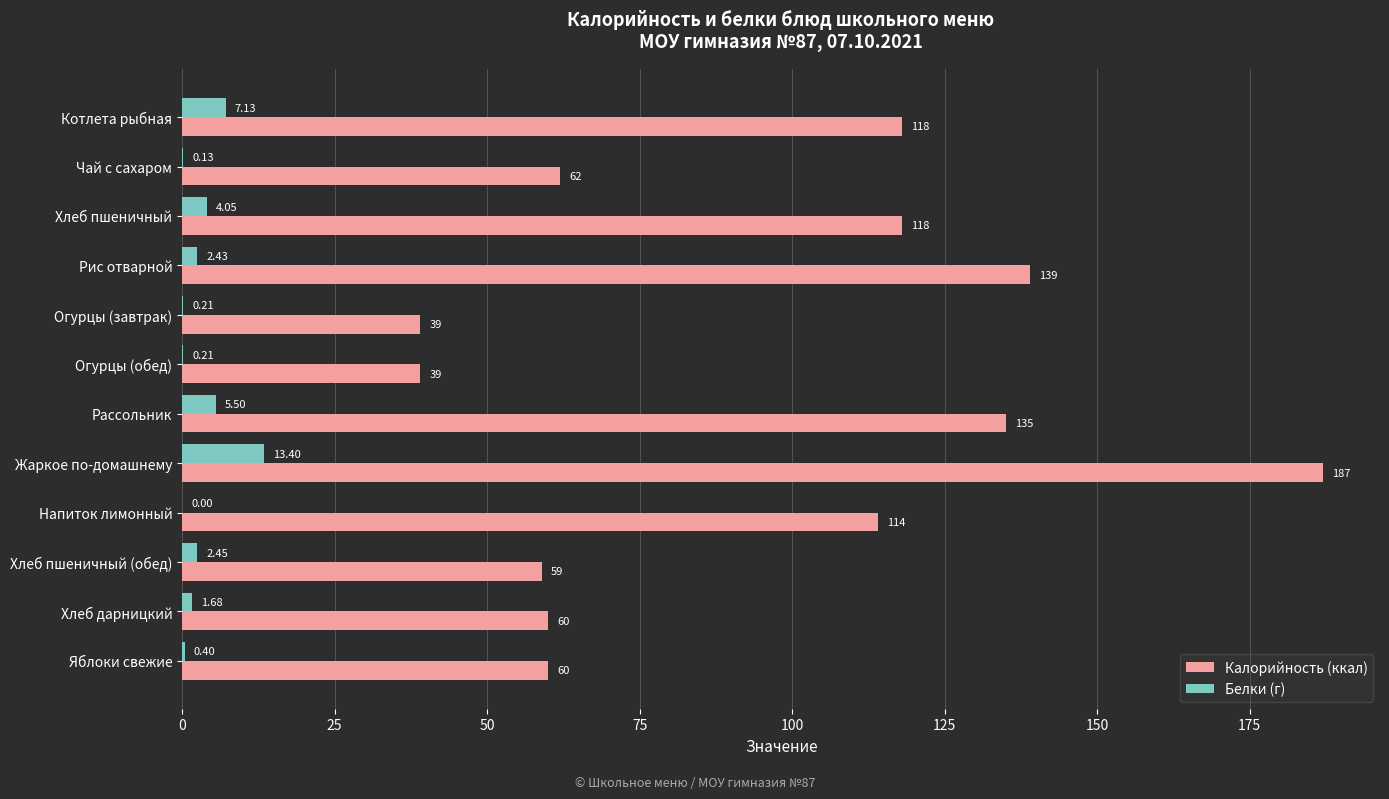

Which series has the largest total across all categories?

Калорийность (ккал)